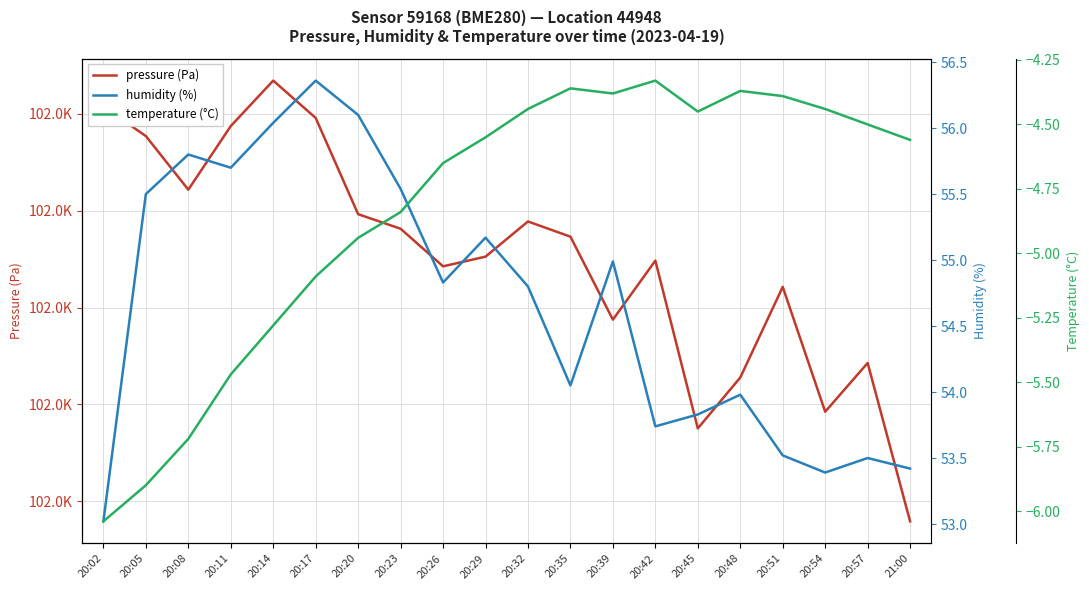

Which series has the largest total across all categories?

pressure